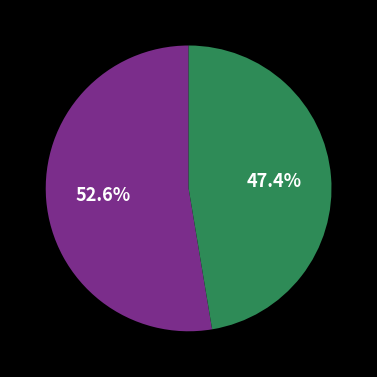

Is there any slice that represents more than half of the pie?

Yes